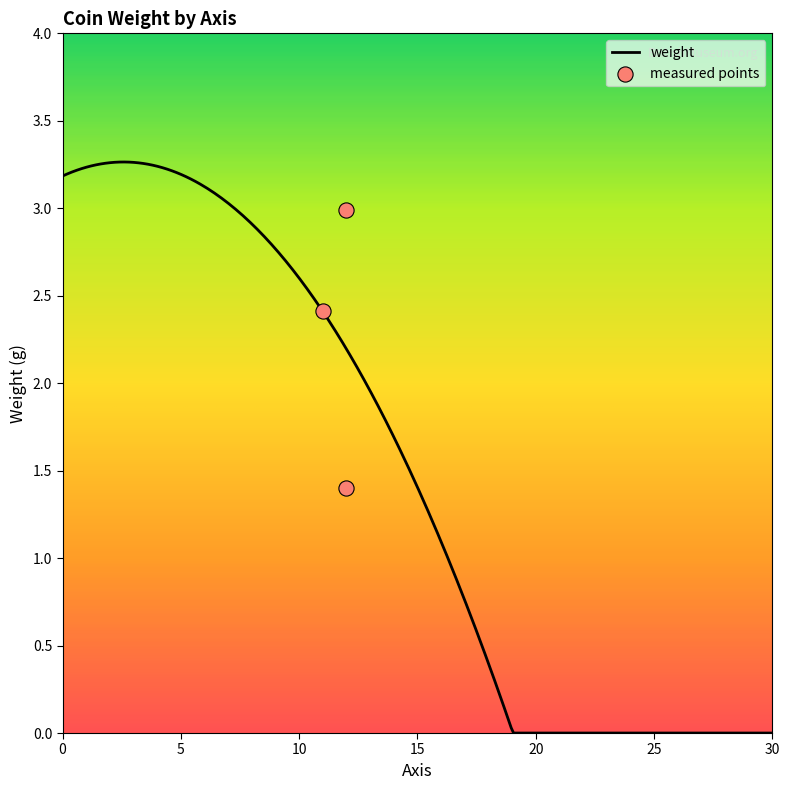

What is the change in value from 11 to 12?

-1.0